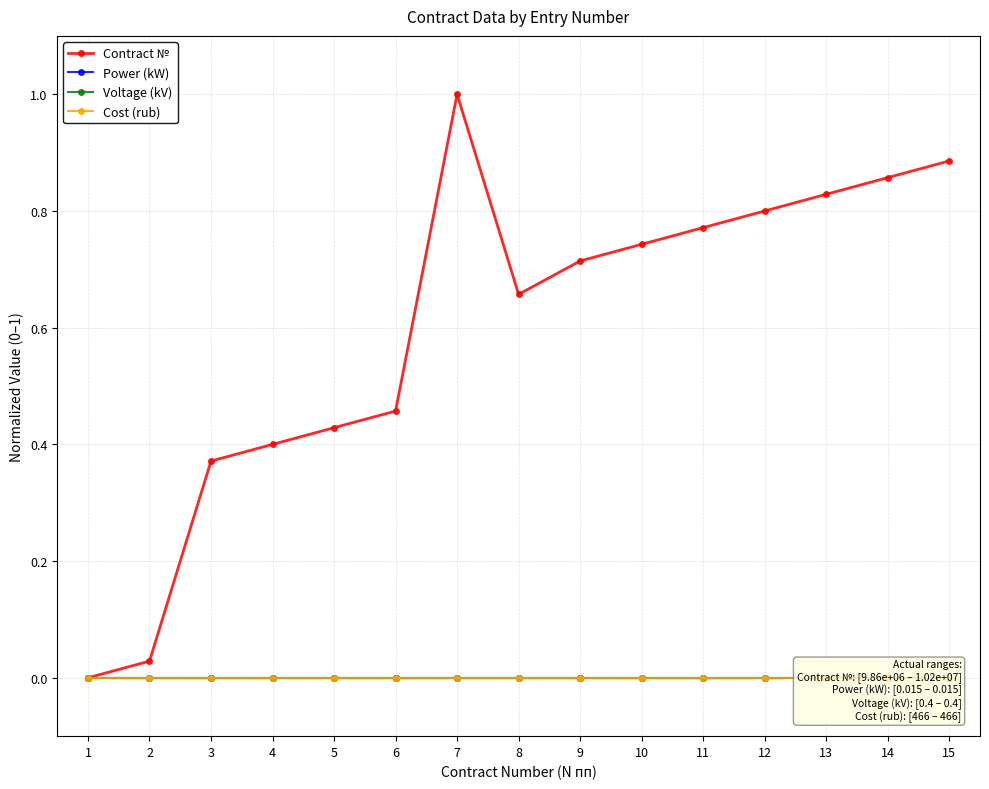

True or false: Cost (rub) and Power (kW) cross at least once.

False